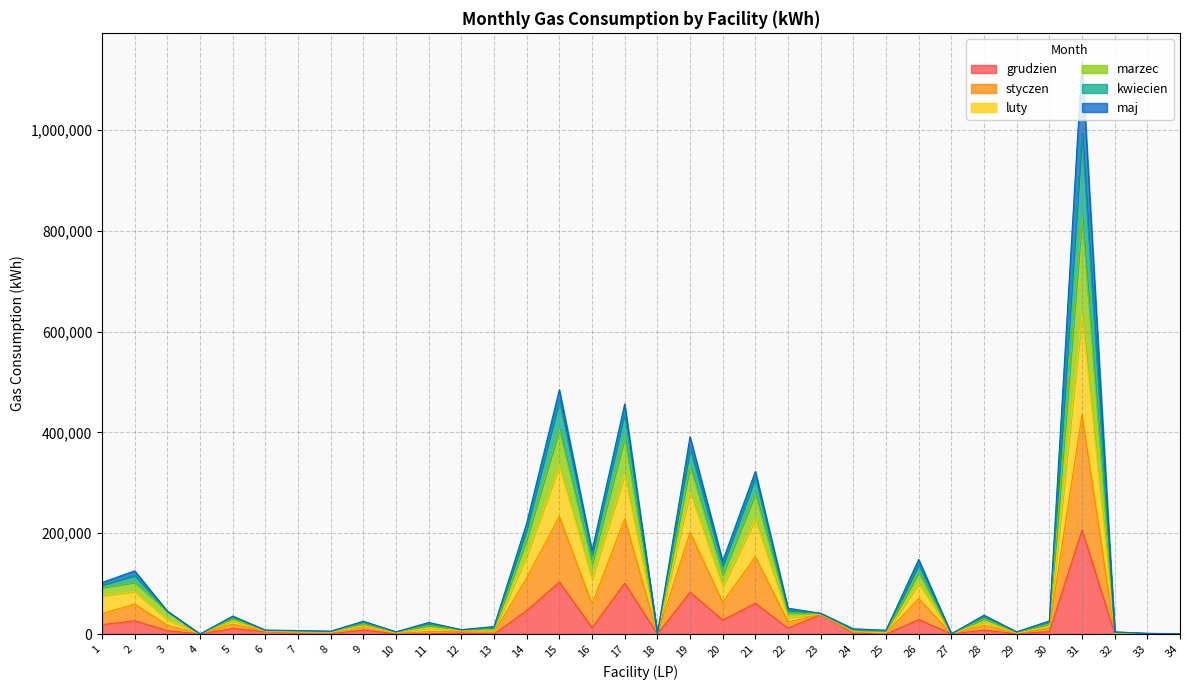

At which category is the sum across all series the highest?

31